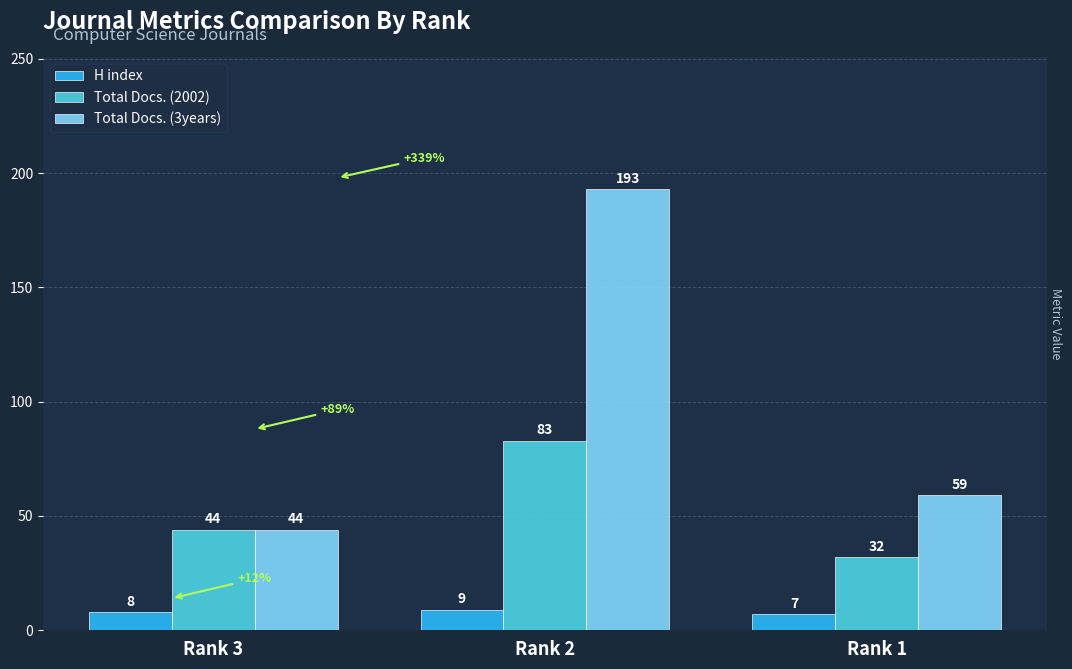

Which series has the widest spread of values?

Total Docs. (3years)